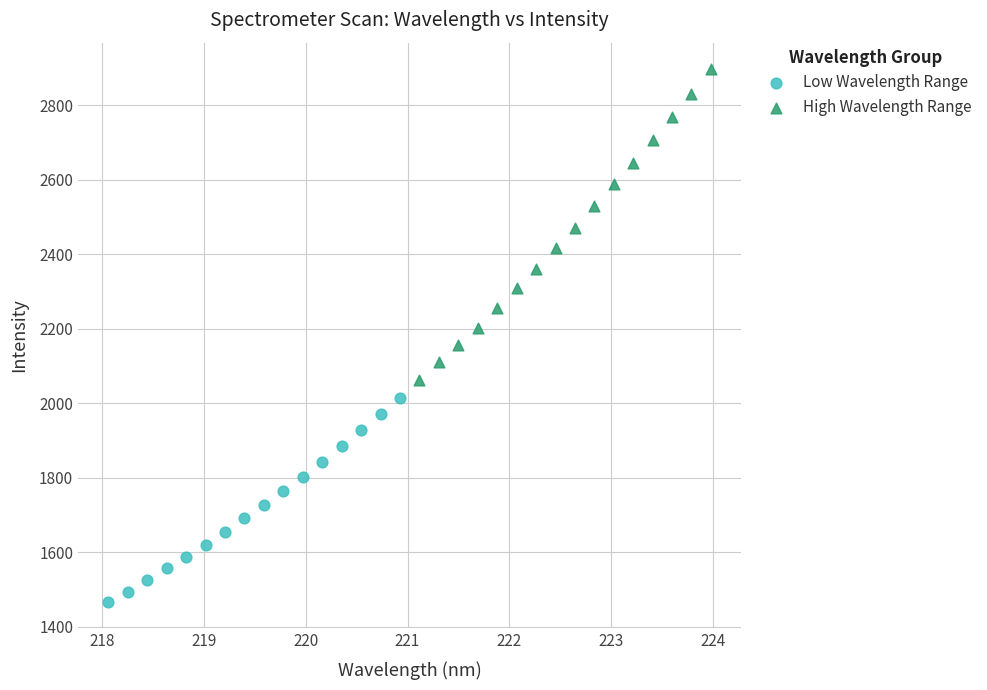

Which series reaches the maximum Y coordinate?

High Wavelength Range